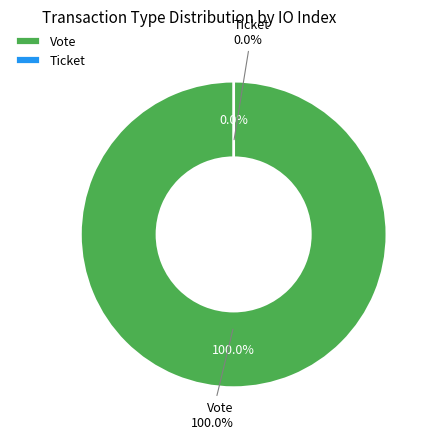

Is it true that Ticket is 0% of the pie?

True